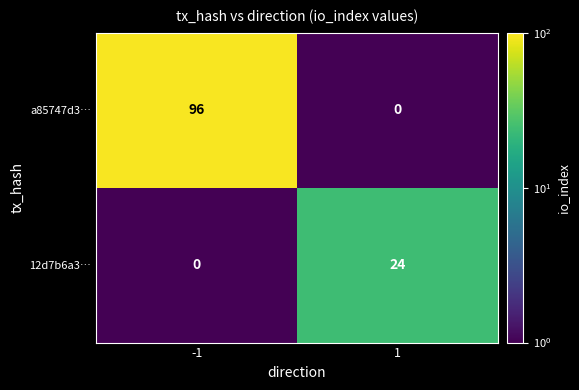

What is the maximum value shown in the chart?

96